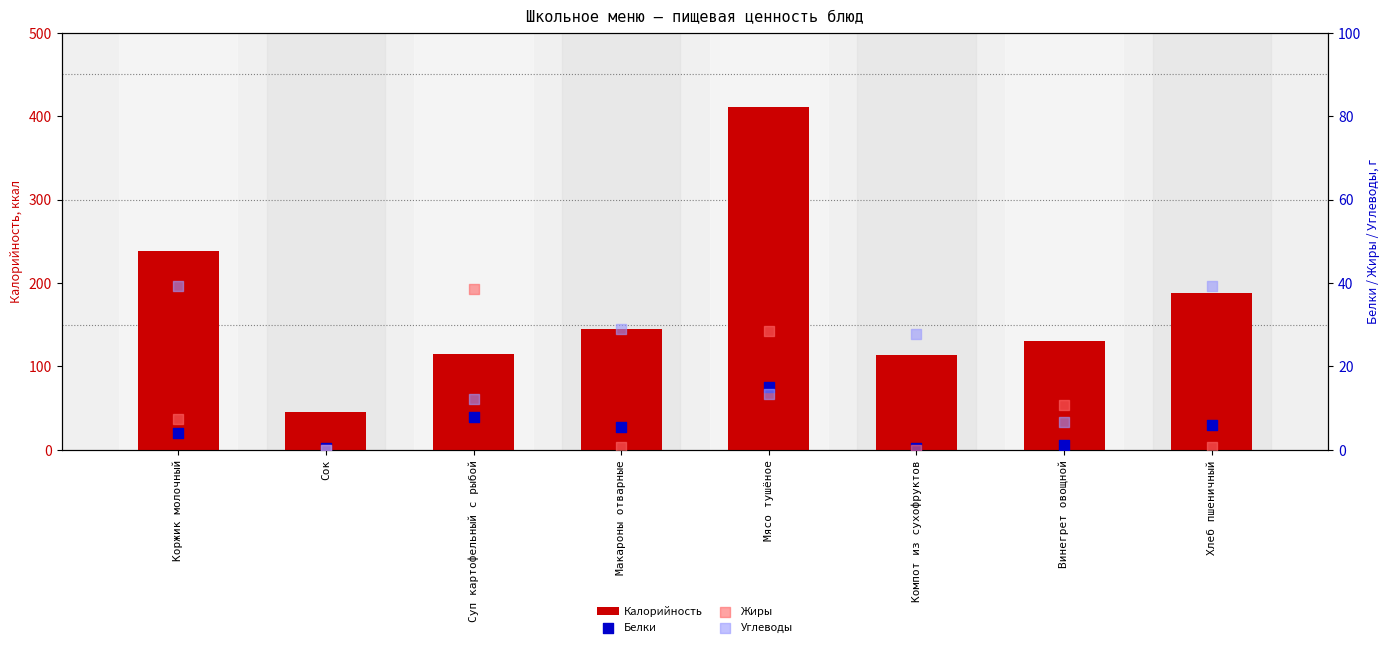

Which series has the largest total across all categories?

Калорийность